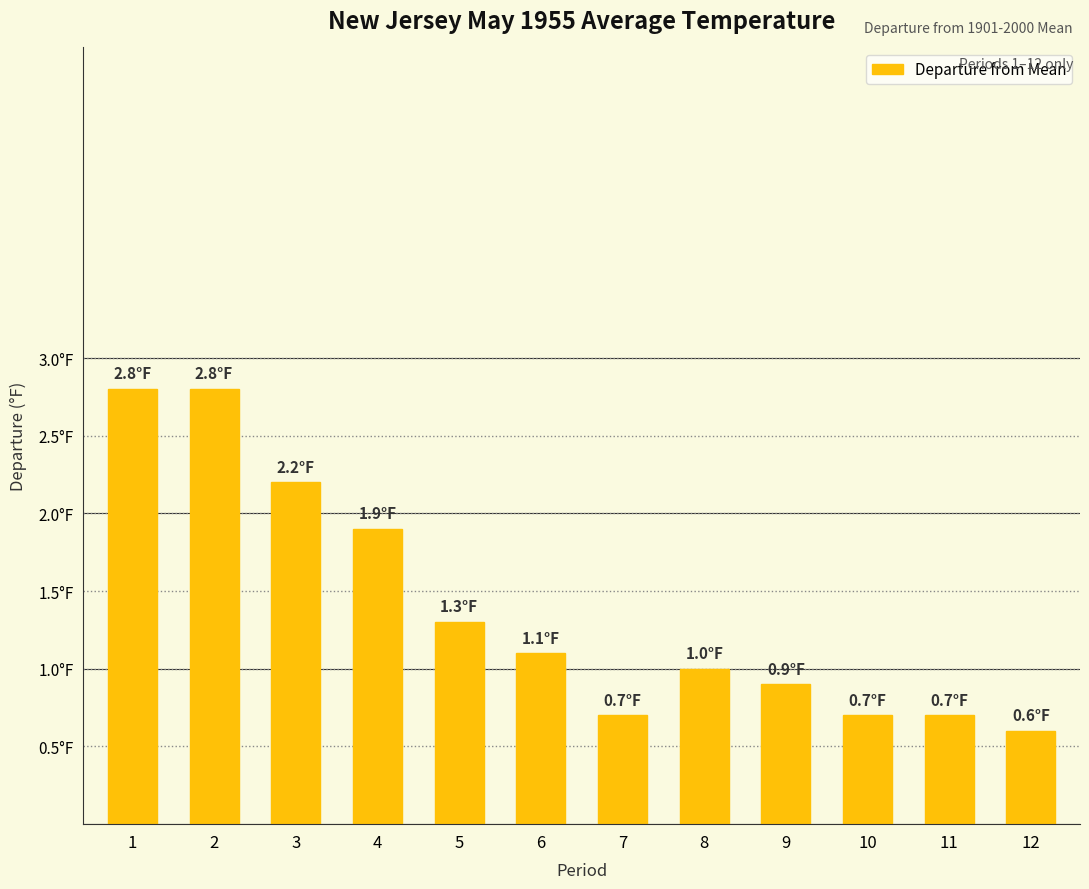

What is the change in value from 5 to 11?

-0.6